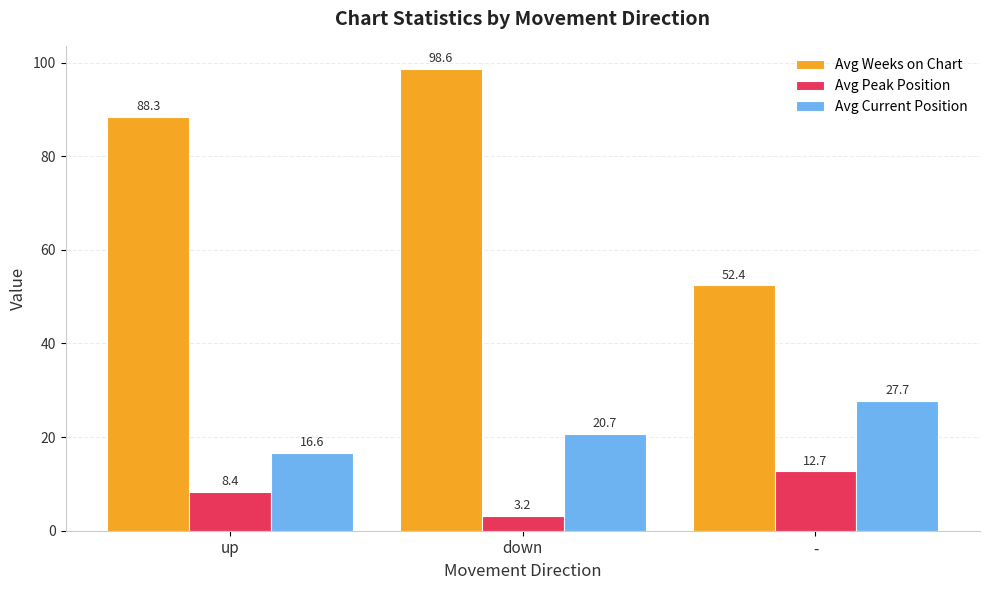

What is the value of the Avg Weeks on Chart bar at the 1st from the left?

88.3